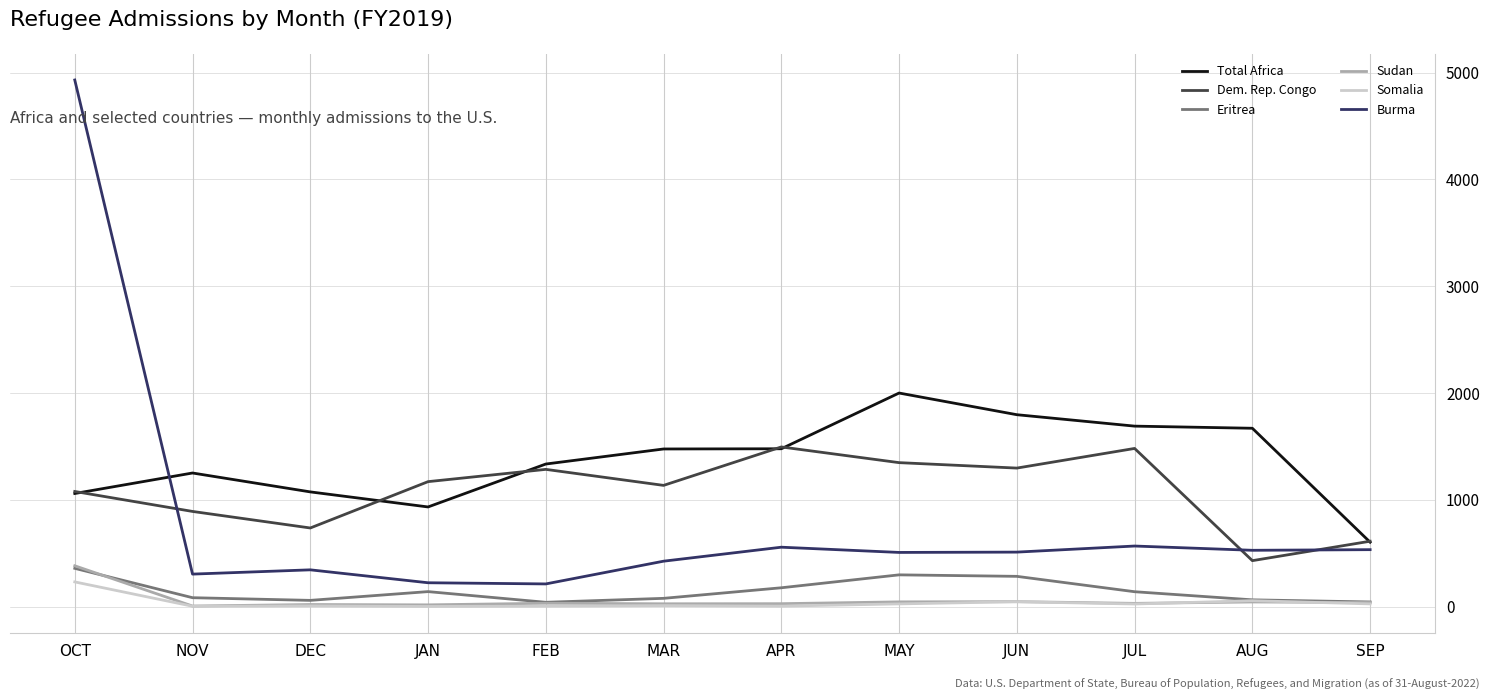

True or false: Total Africa and Somalia cross at least once.

False